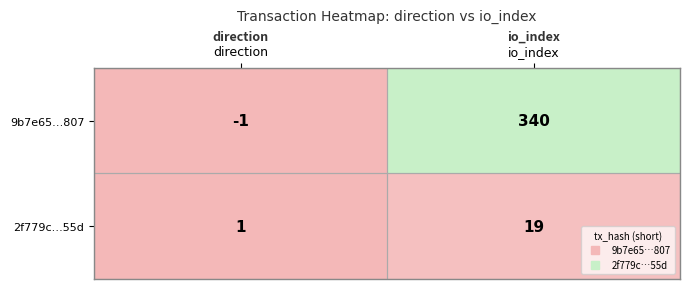

What is the average value of the 9b7e65…807 series?

170